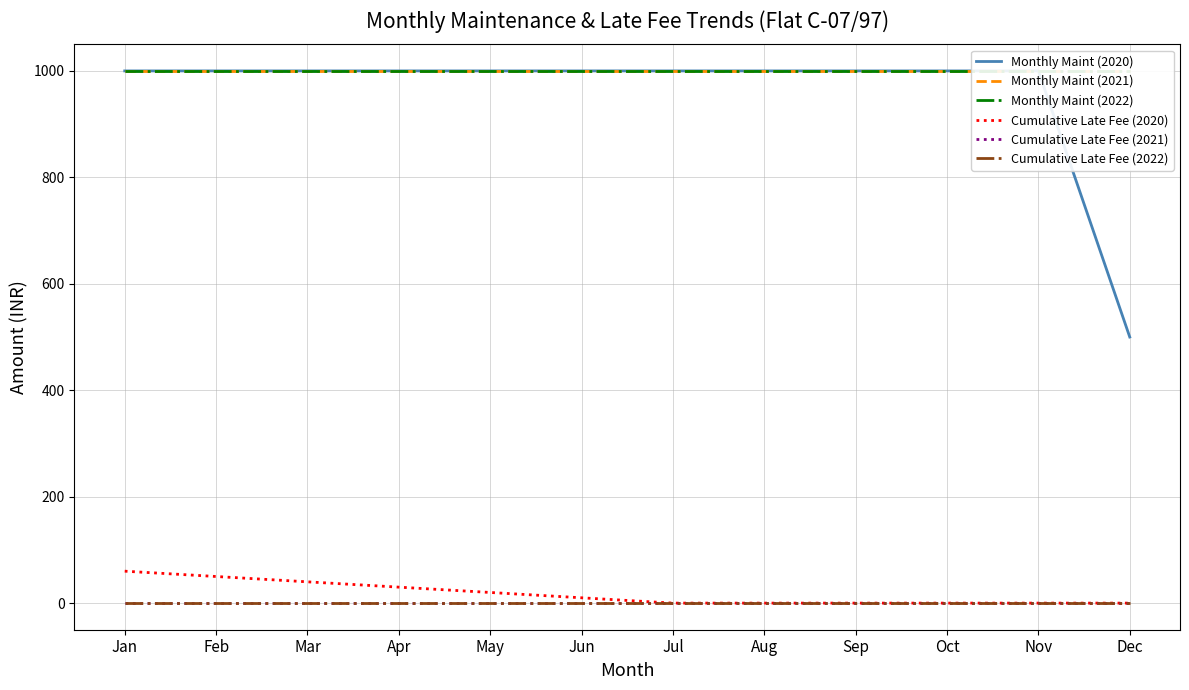

Reading left to right, extract all data points from this chart.

Monthly Maint (2020): Jan=1000	Feb=1000	Mar=1000	Apr=1000	May=1000	Jun=1000	Jul=1000	Aug=1000	Sep=1000	Oct=1000	Nov=1000	Dec=500
Monthly Maint (2021): Jan=1000	Feb=1000	Mar=1000	Apr=1000	May=1000	Jun=1000	Jul=1000	Aug=1000	Sep=1000	Oct=1000	Nov=1000	Dec=1000
Monthly Maint (2022): Jan=1000	Feb=1000	Mar=1000	Apr=1000	May=1000	Jun=1000	Jul=1000	Aug=1000	Sep=1000	Oct=1000	Nov=1000	Dec=1000
Cumulative Late Fee (2020): Jan=60	Feb=50	Mar=40	Apr=30	May=20	Jun=10	Jul=0	Aug=0	Sep=0	Oct=0	Nov=0	Dec=0
Cumulative Late Fee (2021): Jan=0	Feb=0	Mar=0	Apr=0	May=0	Jun=0	Jul=0	Aug=0	Sep=0	Oct=0	Nov=0	Dec=0
Cumulative Late Fee (2022): Jan=0	Feb=0	Mar=0	Apr=0	May=0	Jun=0	Jul=0	Aug=0	Sep=0	Oct=0	Nov=0	Dec=0